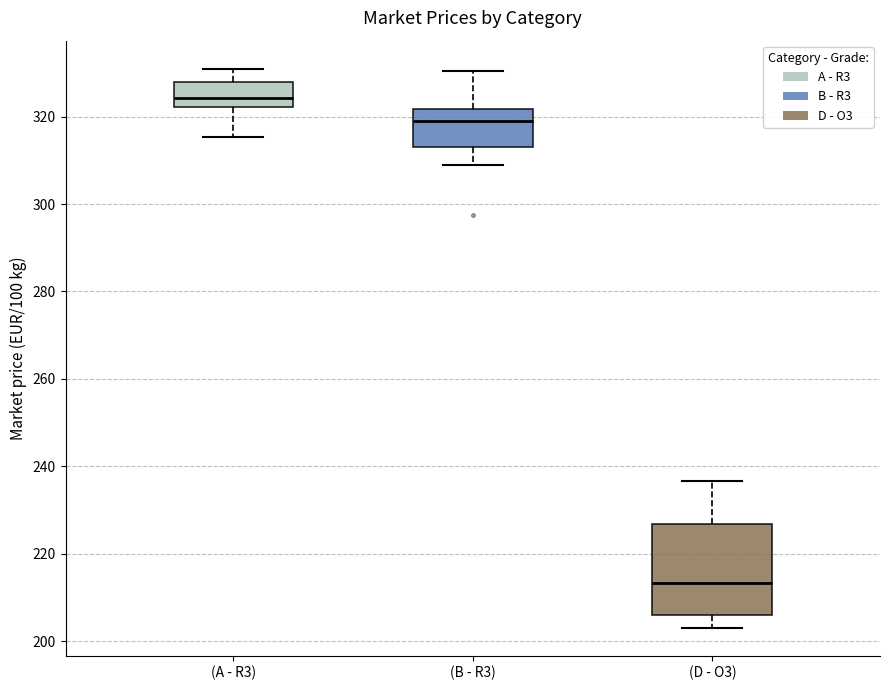

Which box's median line is the lowest?

(D - O3)